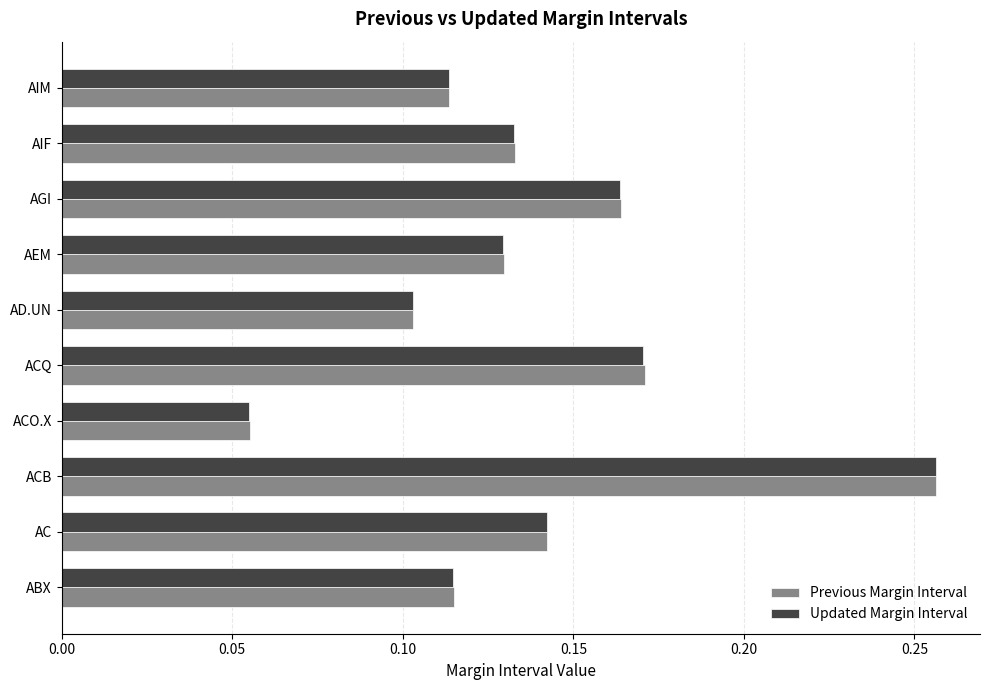

What are all the series names shown in the legend?

Previous Margin Interval, Updated Margin Interval